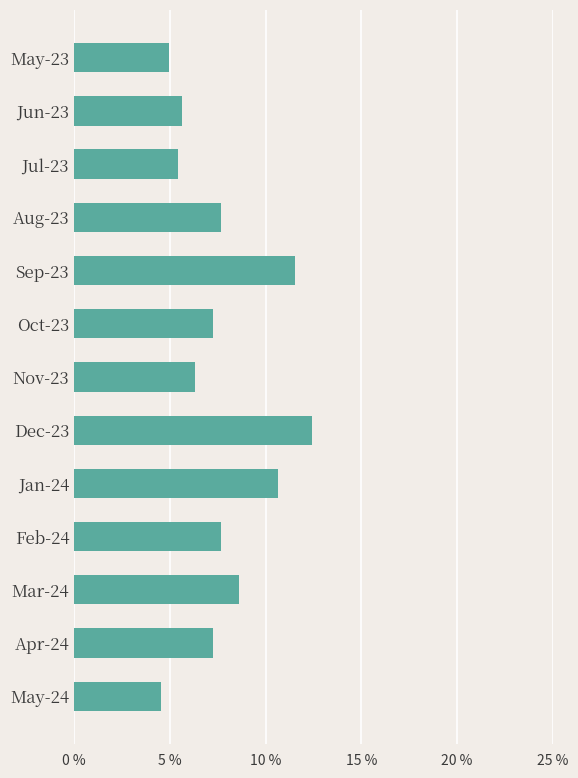

Reading top to bottom, extract all data points from this chart.

5.0	5.7	5.4	7.7	11.5	7.2	6.3	12.4	10.6	7.7	8.6	7.2	4.5